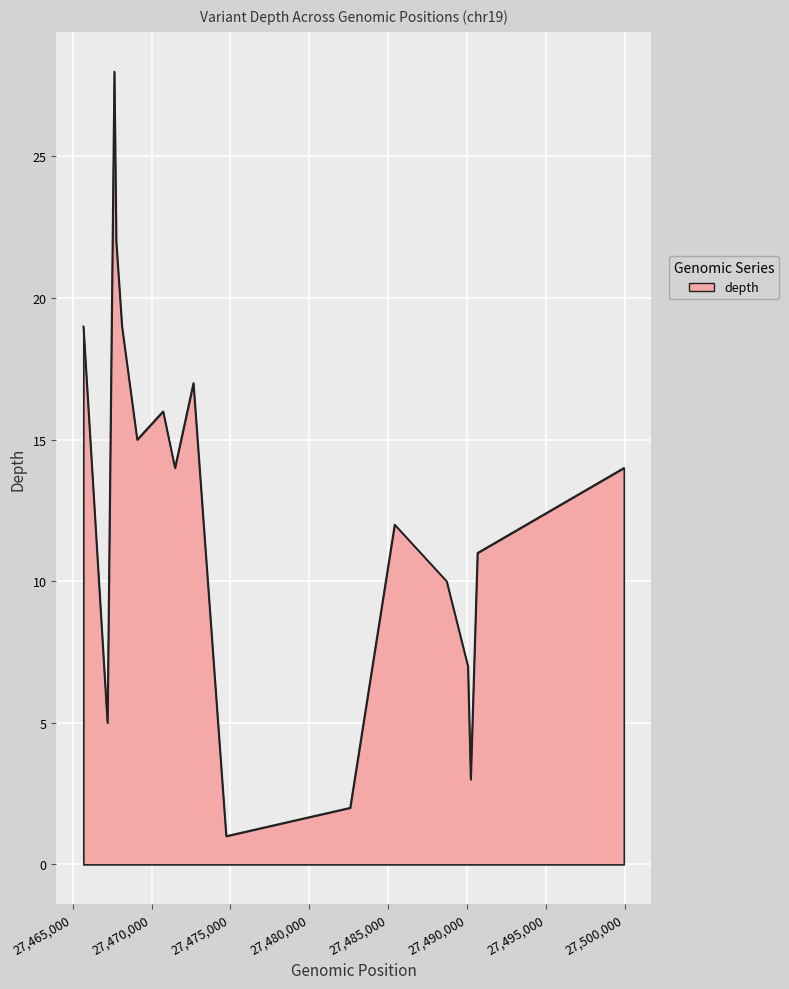

What is the maximum value shown in the chart?

28